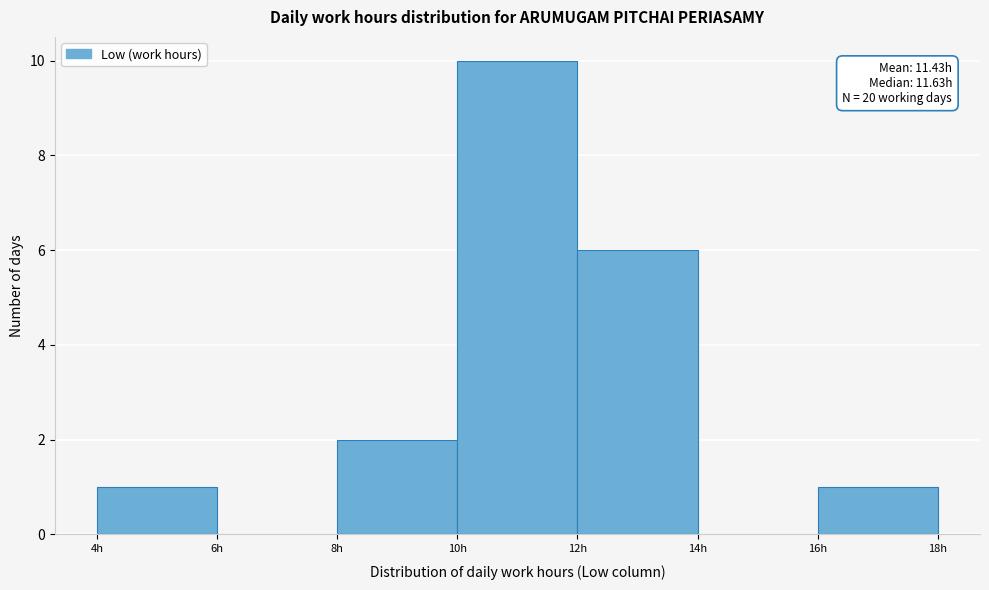

Which range on the x-axis has the tallest bar?

10 to 12